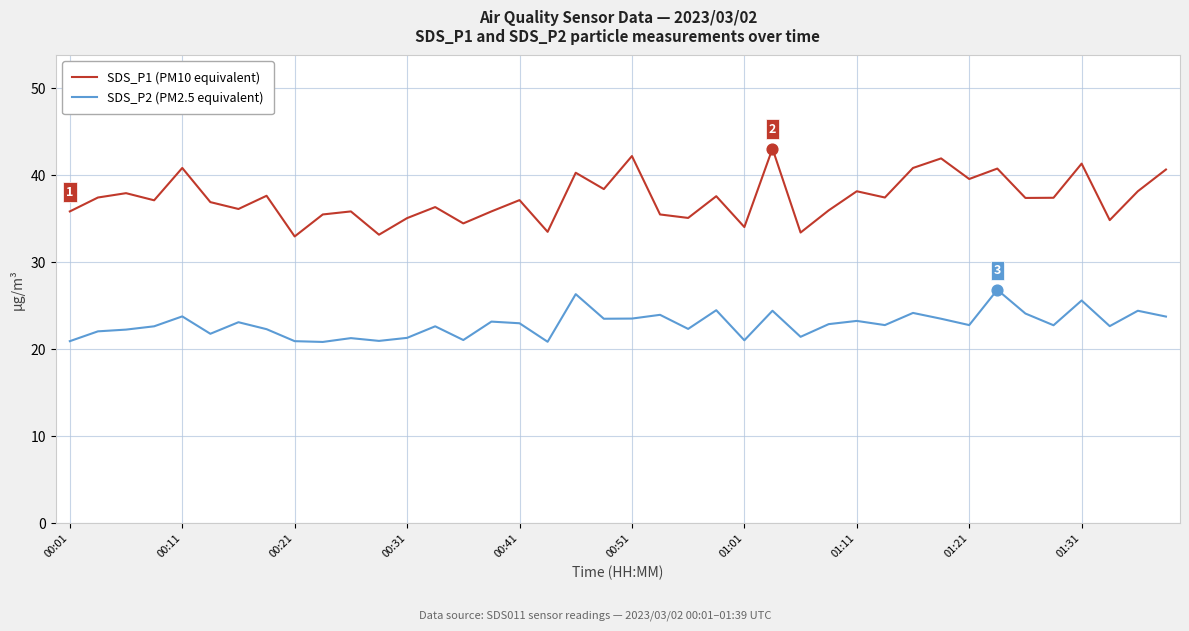

Which series has the widest spread of values?

SDS_P1 (PM10 equivalent)